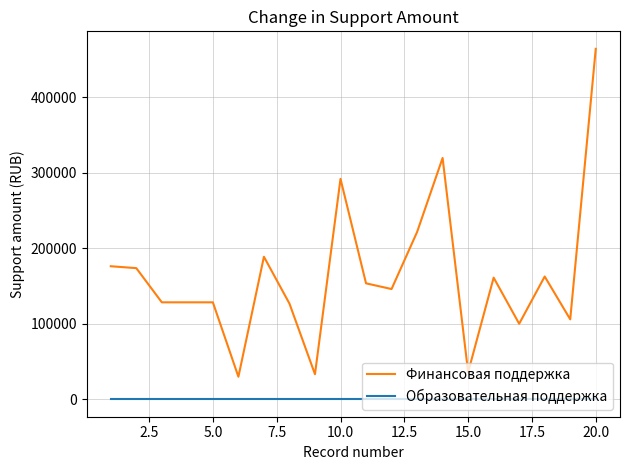

What is the greatest value displayed?

464380.3